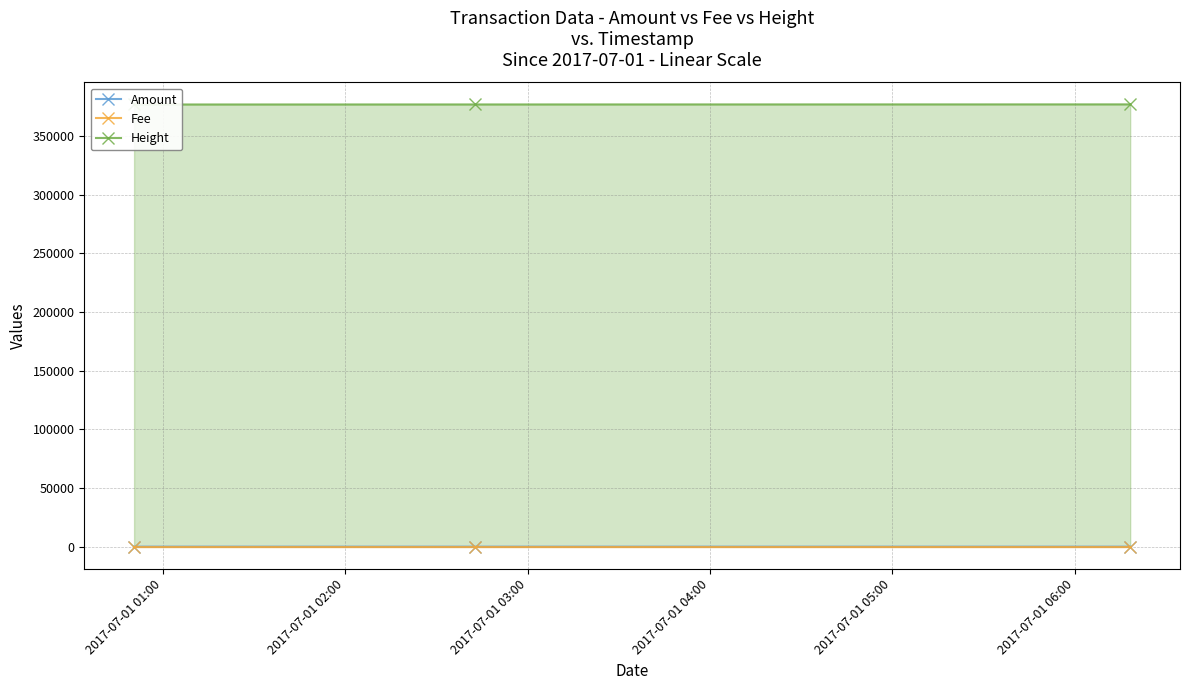

How many values in the Amount series exceed 0?

1